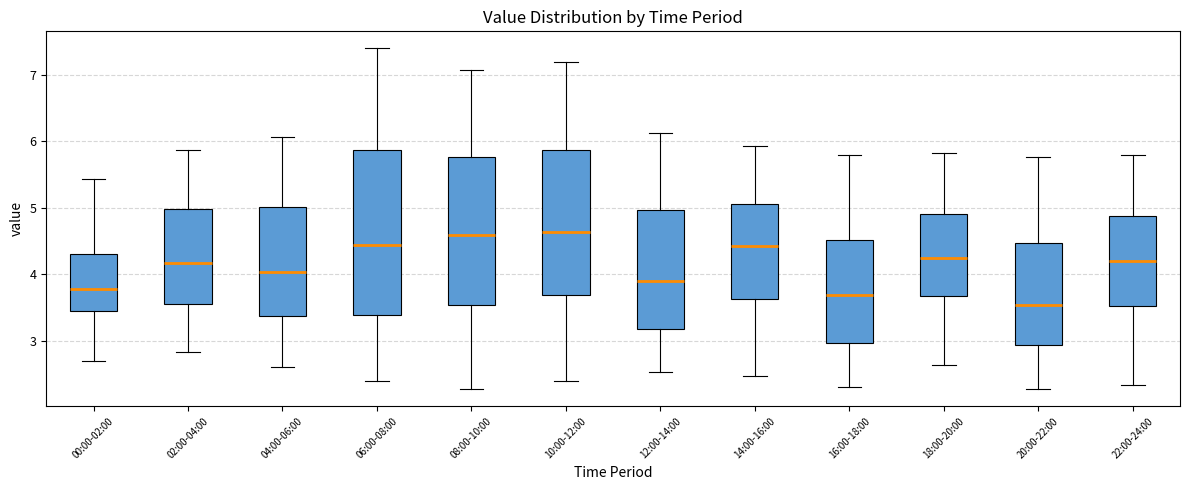

Reading left to right, transcribe this box plot: for each box, give where its median line is, the range the box spans, and where its two whiskers end, as read against the y-axis. The values are not printed on the chart, so give them approximately, as read against the axis.

00:00-02:00: median 3.8, box 3.5 to 4.3, whiskers 2.7 to 5.4
02:00-04:00: median 4.2, box 3.6 to 5.0, whiskers 2.8 to 5.9
04:00-06:00: median 4.0, box 3.4 to 5.0, whiskers 2.6 to 6.1
06:00-08:00: median 4.4, box 3.4 to 5.9, whiskers 2.4 to 7.4
08:00-10:00: median 4.6, box 3.5 to 5.8, whiskers 2.3 to 7.1
10:00-12:00: median 4.6, box 3.7 to 5.9, whiskers 2.4 to 7.2
12:00-14:00: median 3.9, box 3.2 to 5.0, whiskers 2.5 to 6.1
14:00-16:00: median 4.4, box 3.6 to 5.1, whiskers 2.5 to 5.9
16:00-18:00: median 3.7, box 3.0 to 4.5, whiskers 2.3 to 5.8
18:00-20:00: median 4.3, box 3.7 to 4.9, whiskers 2.6 to 5.8
20:00-22:00: median 3.5, box 2.9 to 4.5, whiskers 2.3 to 5.8
22:00-24:00: median 4.2, box 3.5 to 4.9, whiskers 2.3 to 5.8